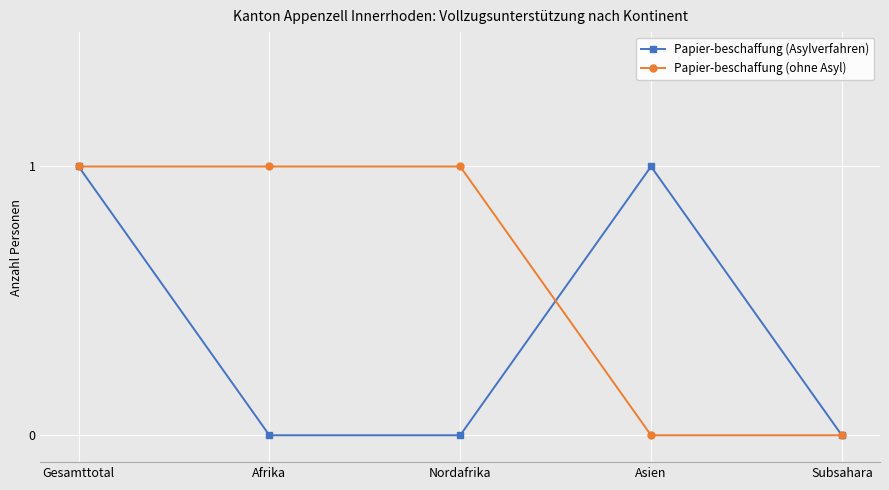

What is the sum of all Papier-beschaffung (Asylverfahren) values?

2